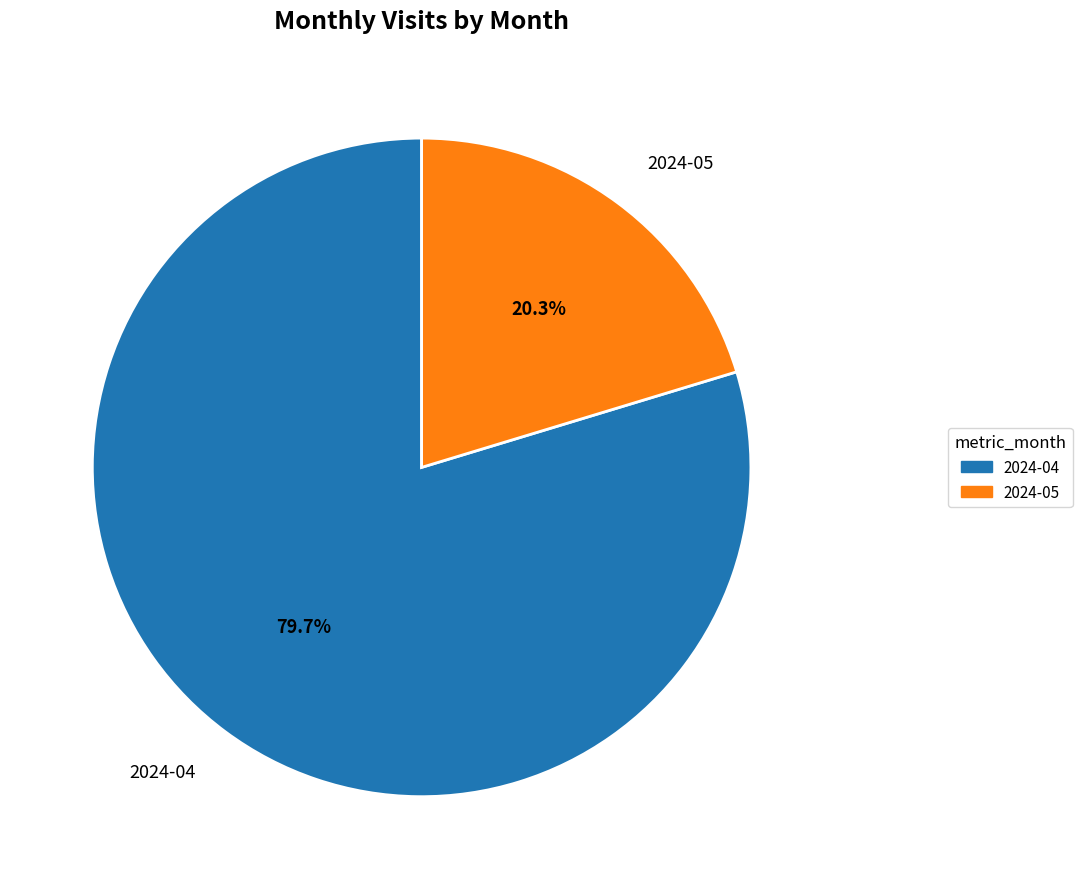

Which has a higher value, 2024-04 or 2024-05?

2024-04